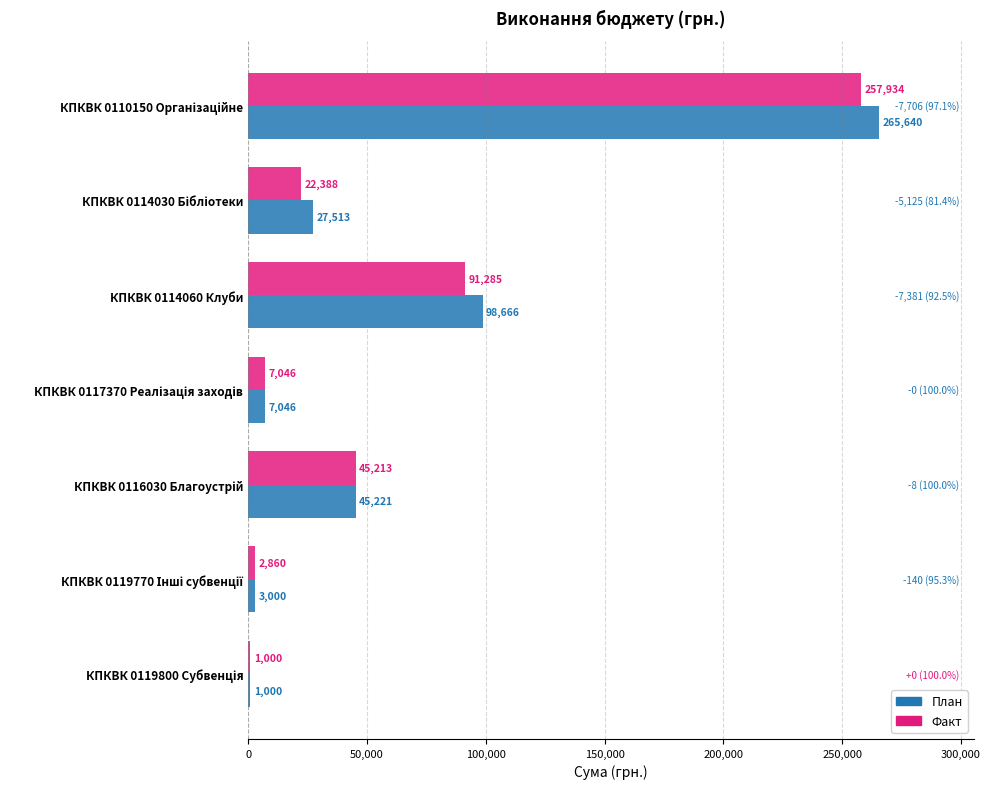

The value of План at КПКВК 0114060 Клуби is 98666.0. True or false?

True